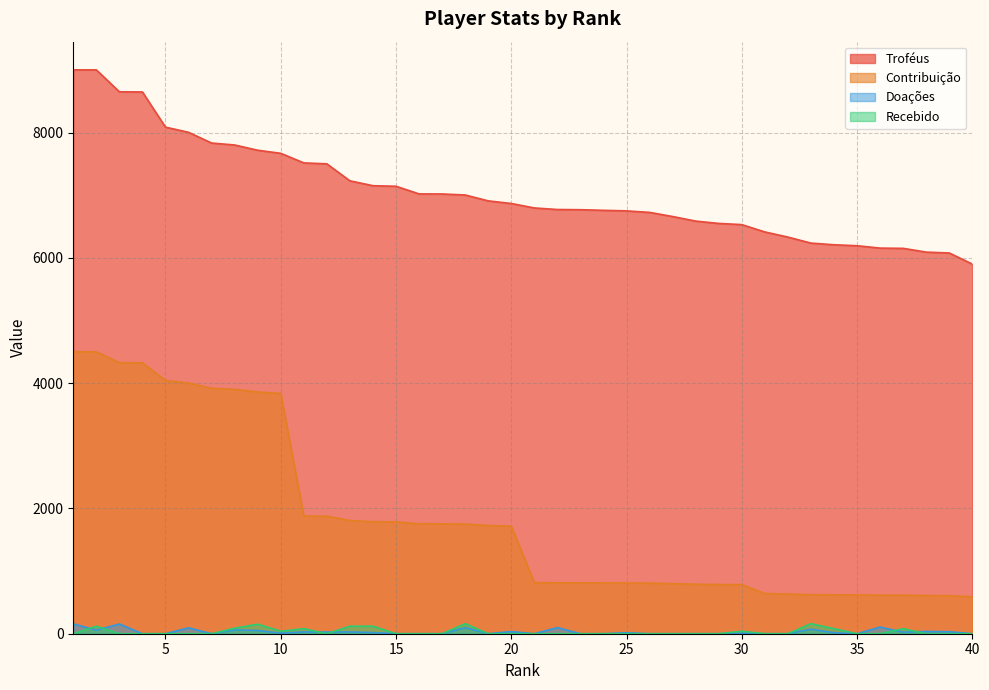

At 6, list the series in order from smallest to largest.

Recebido, Doações, Contribuição, Troféus